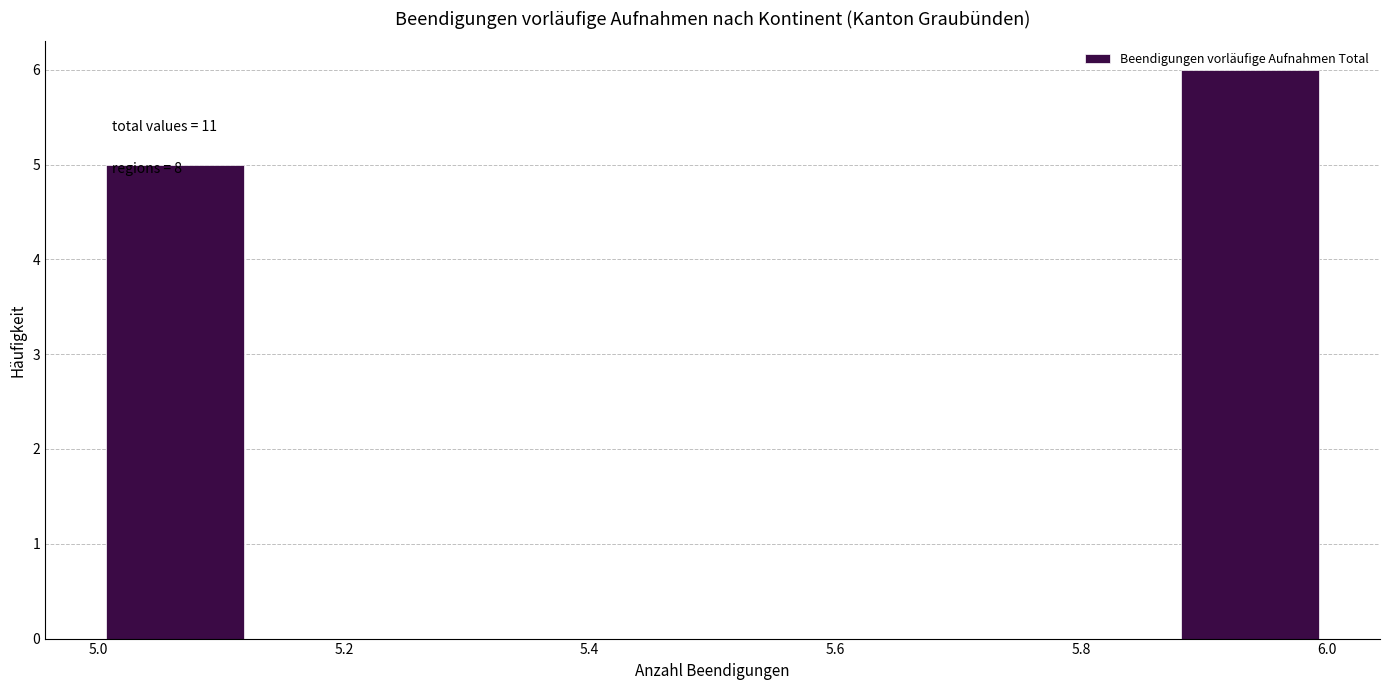

Which range on the x-axis has the tallest bar?

5.875 to 6.000